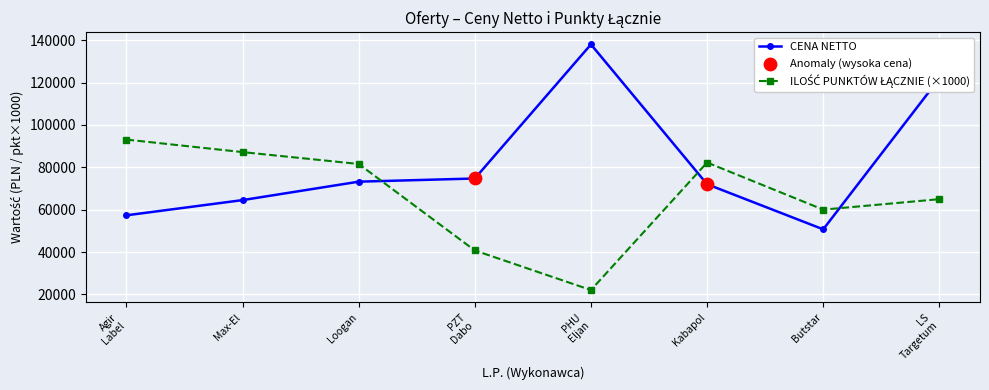

Which series has the widest spread of values?

CENA NETTO